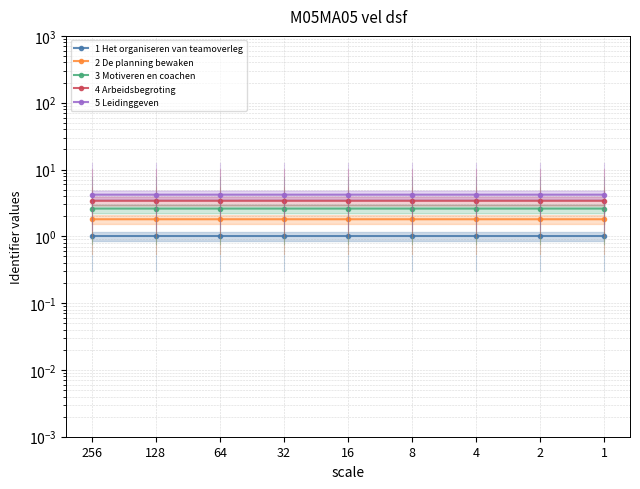

True or false: 5 Leidinggeven and 3 Motiveren en coachen cross at least once.

False